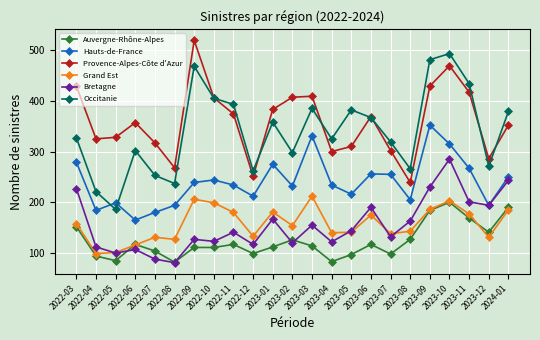

What is the average value of the Grand Est series?

157